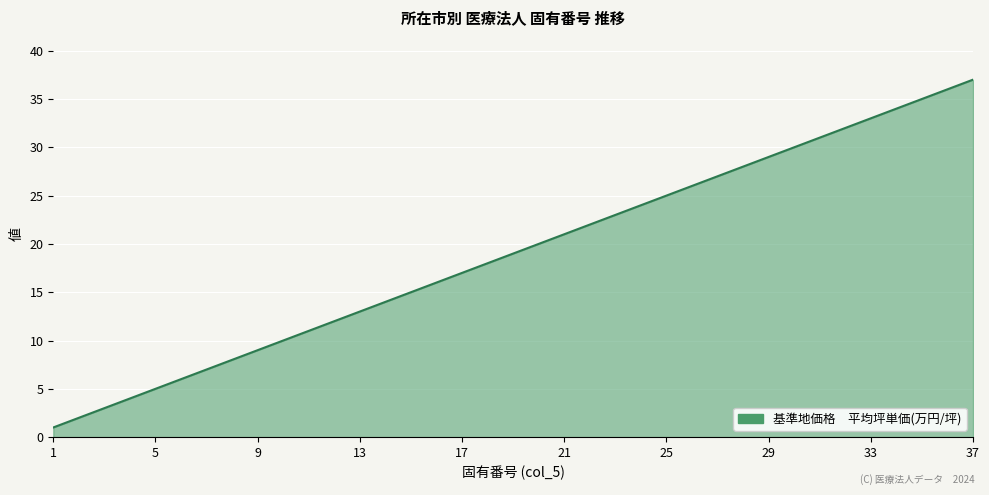

What is the greatest value displayed?

37